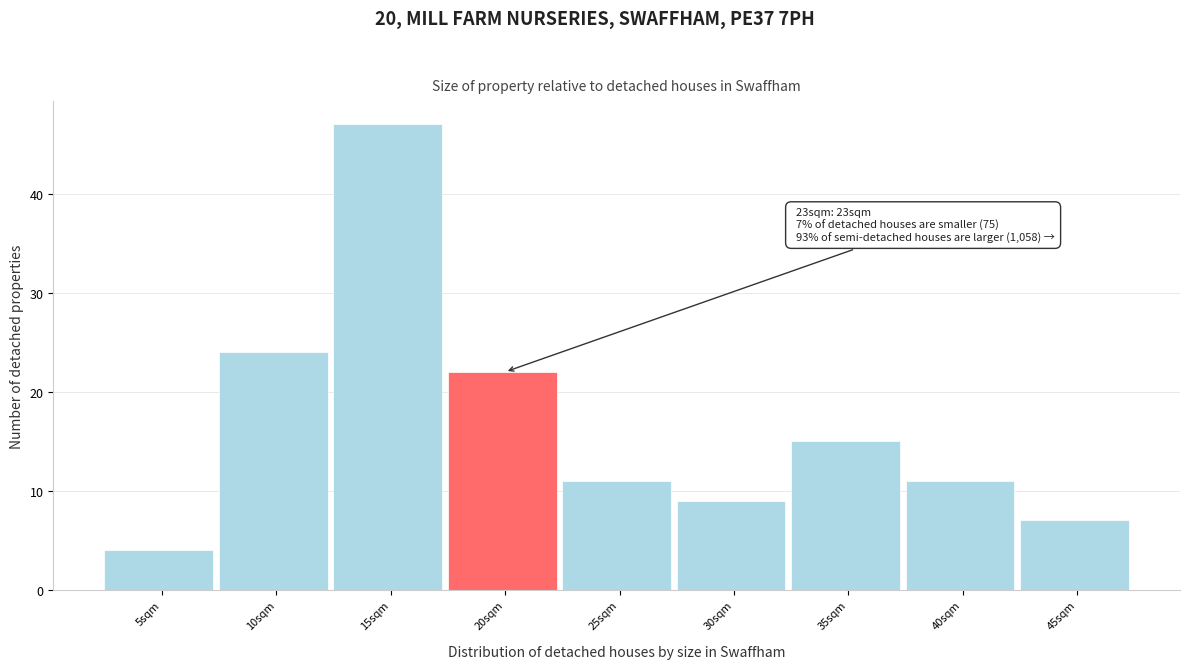

Reading right to left, extract all data points from this chart.

7	11	15	9	11	22	47	24	4